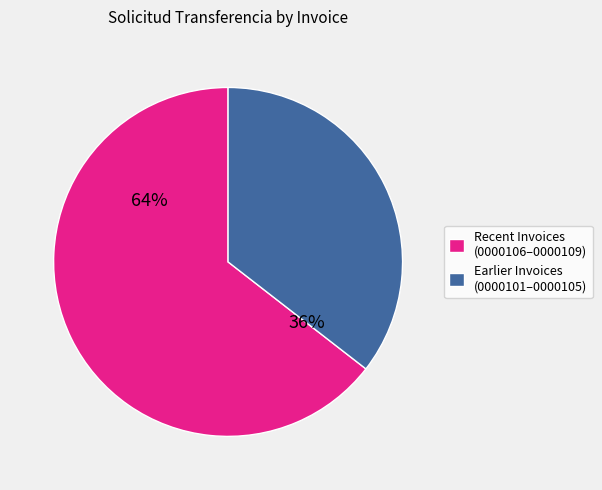

Between 001-001-0000106 and 001-001-0000102, which is larger?

001-001-0000106